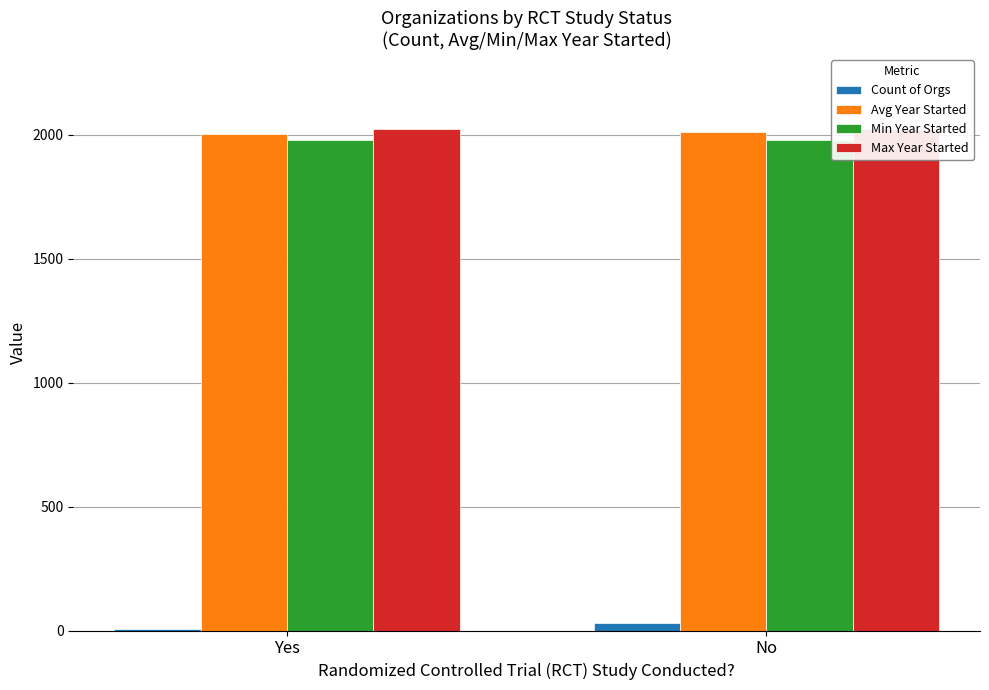

What is the value of the Min Year Started bar at the 1st from the left?

1978